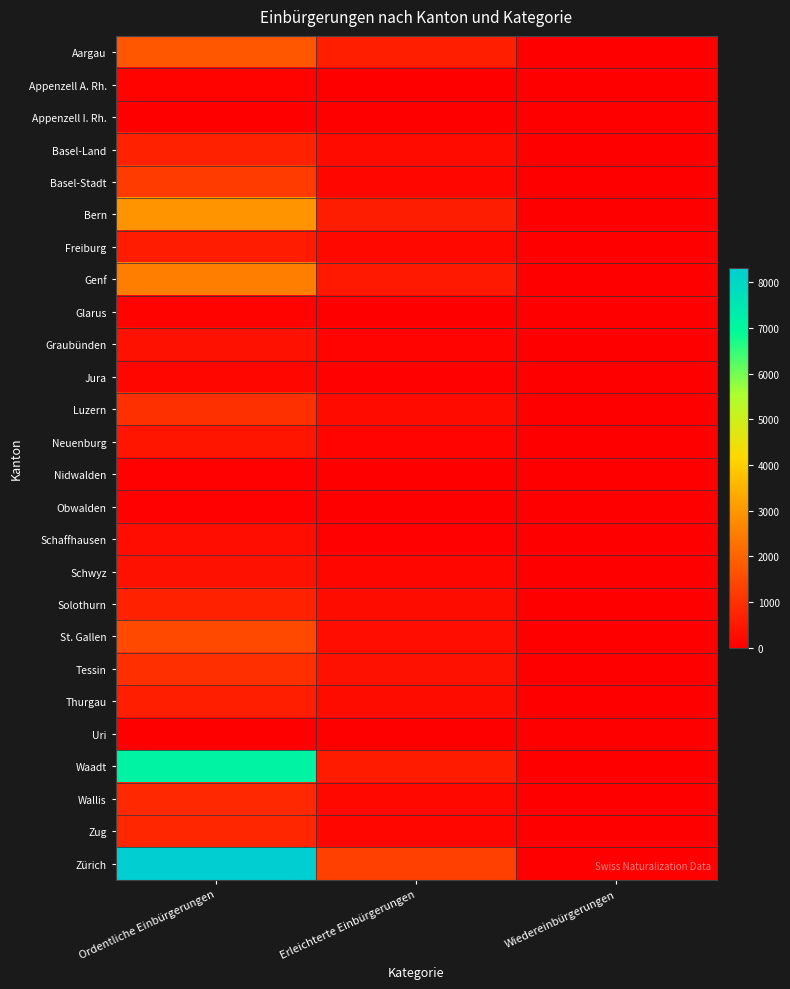

Rank the series at Wiedereinbürgerungen from highest to lowest value.

Aargau, Zürich, Bern, Freiburg, St. Gallen, Basel-Land, Luzern, Thurgau, Genf, Neuenburg, Tessin, Glarus, Obwalden, Schaffhausen, Solothurn, Wallis, Appenzell A. Rh., Appenzell I. Rh., Basel-Stadt, Graubünden, Jura, Nidwalden, Schwyz, Uri, Waadt, Zug